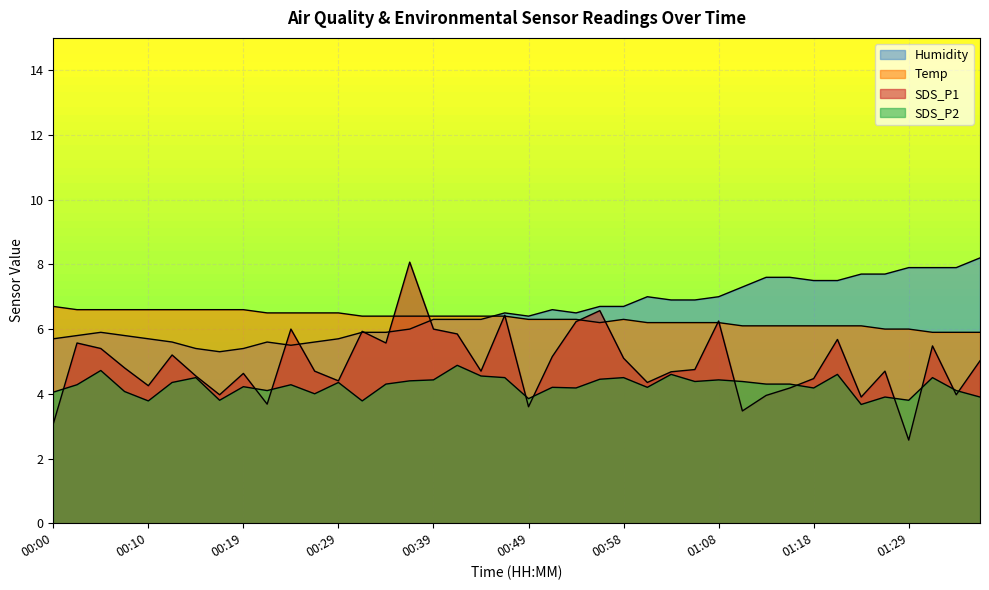

Which category has the highest value across all series?

01:37